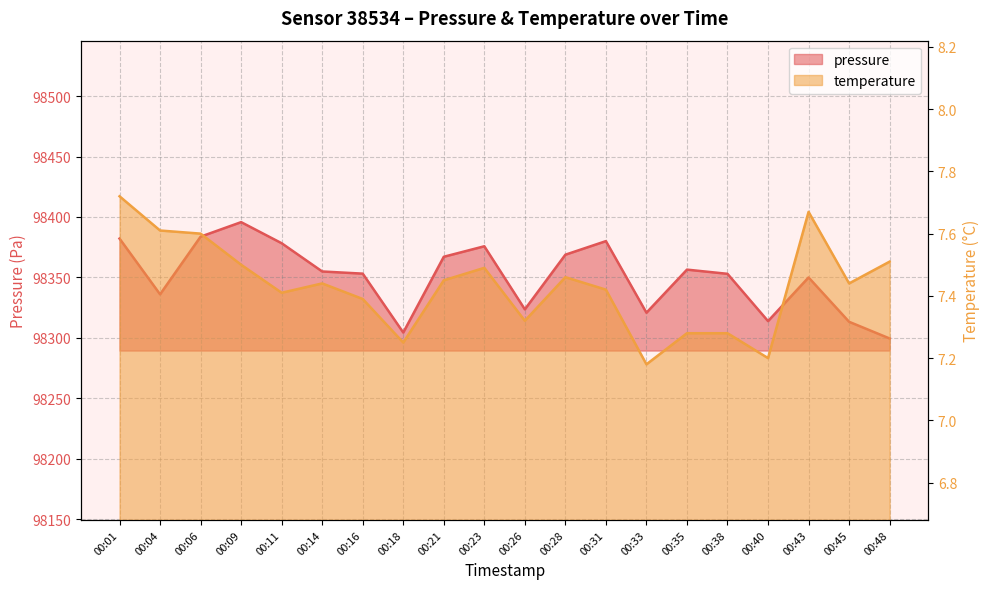

In temperature, how many points are higher than both neighbors (excluding endpoints)?

4